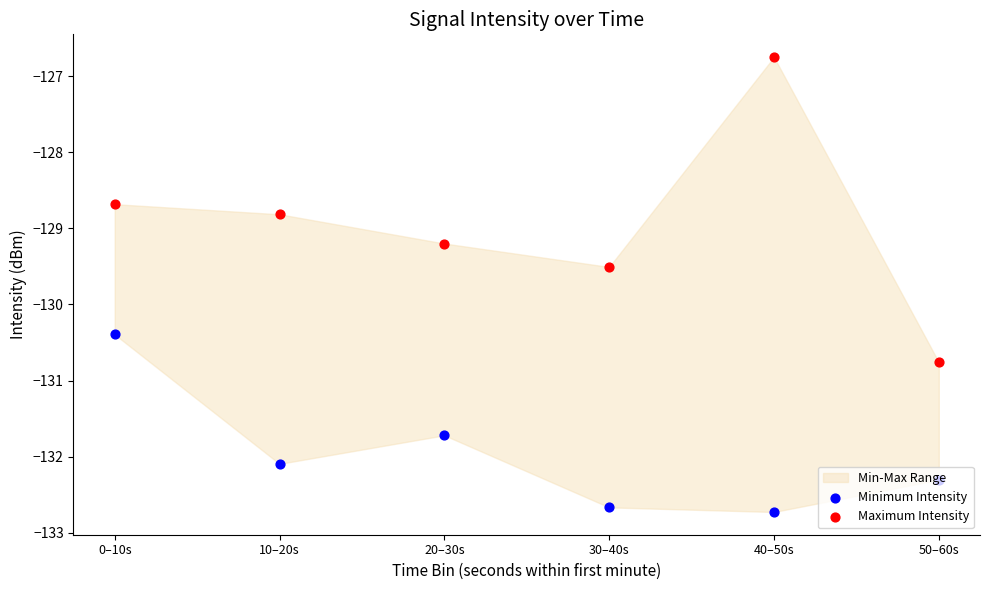

Which series has the widest spread of Y values?

Maximum Intensity